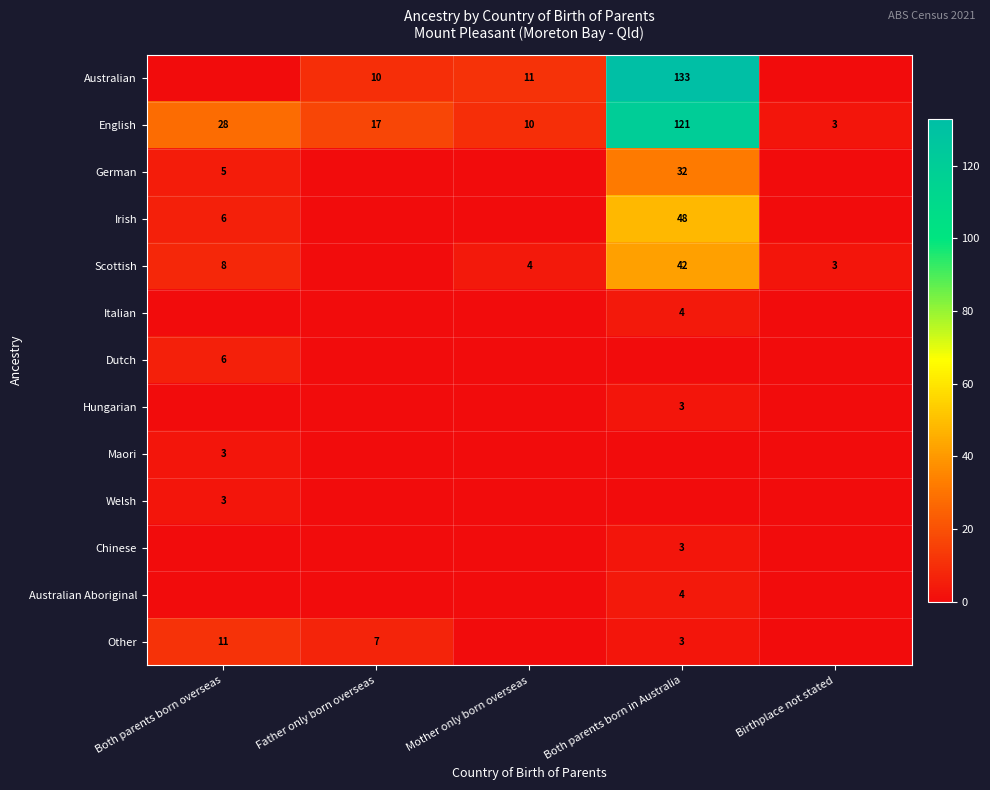

What is the sum of all English values?

179